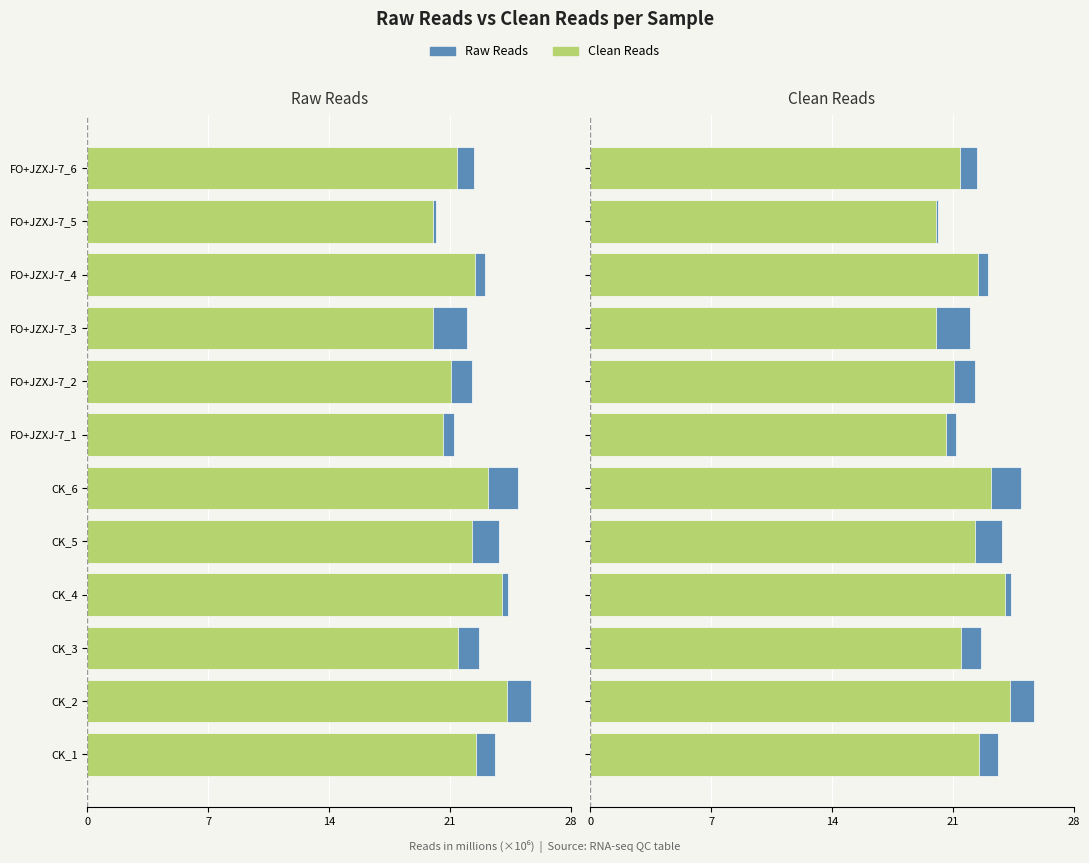

Rank the series by their average value, from highest to lowest.

Raw Reads, Clean Reads